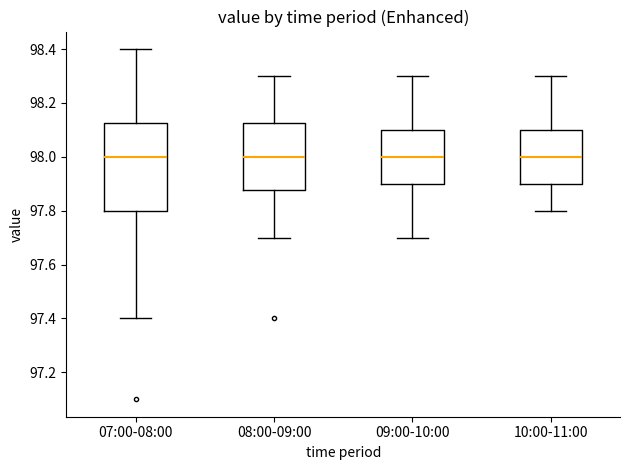

Which box is the tallest, from its lower edge to its upper edge?

07:00-08:00